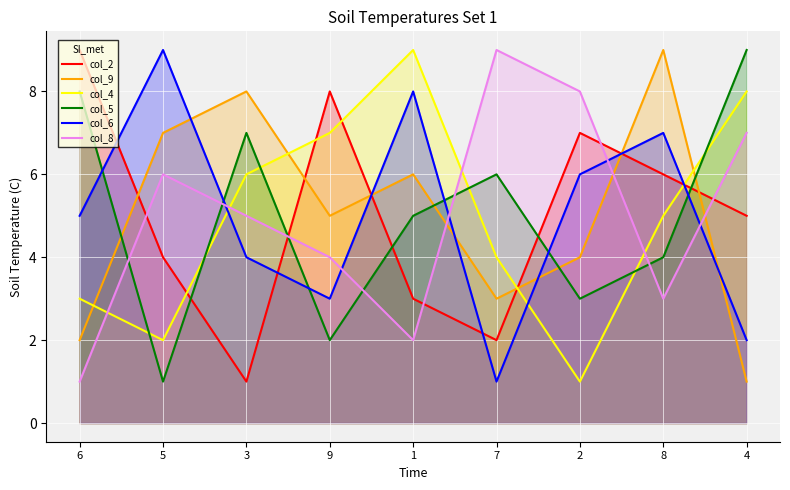

How many distinct data groups are displayed?

6